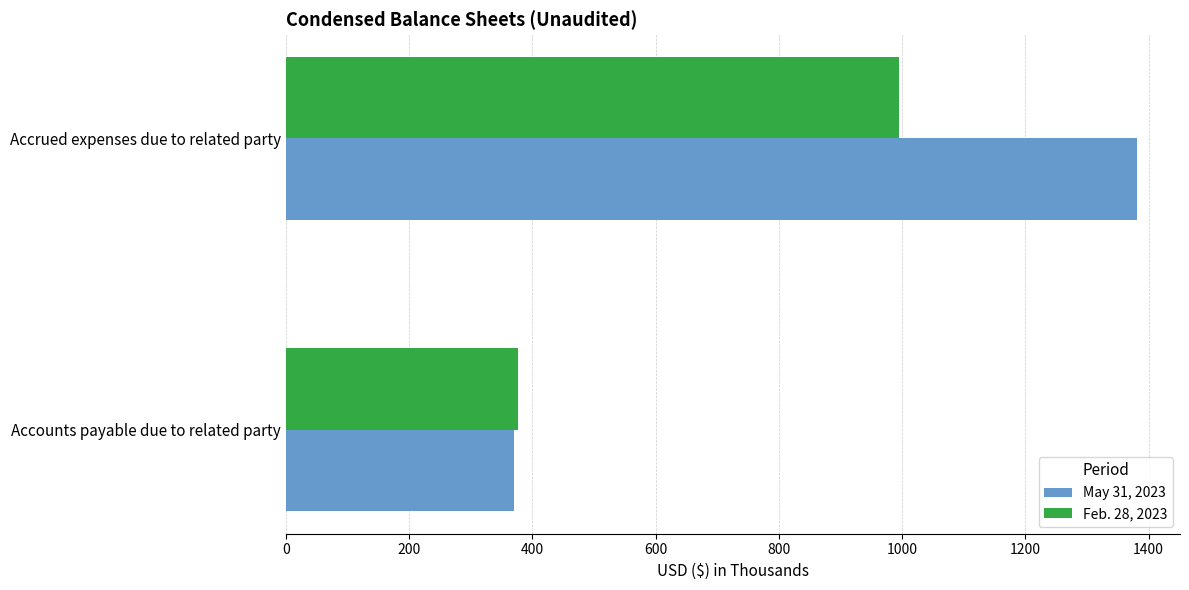

The value of May 31, 2023 at Accounts payable due to related party is 370. True or false?

True